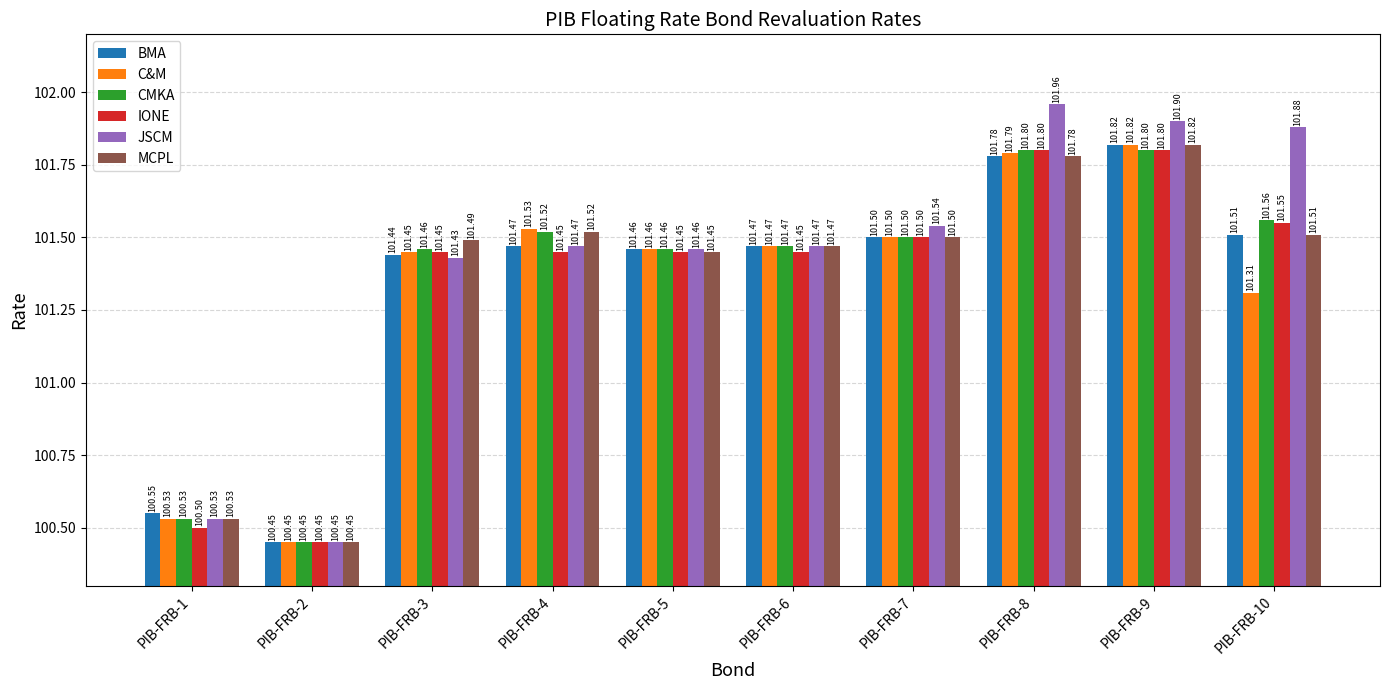

Is the value of IONE at PIB-FRB-1 greater than the value of JSCM at PIB-FRB-1?

No